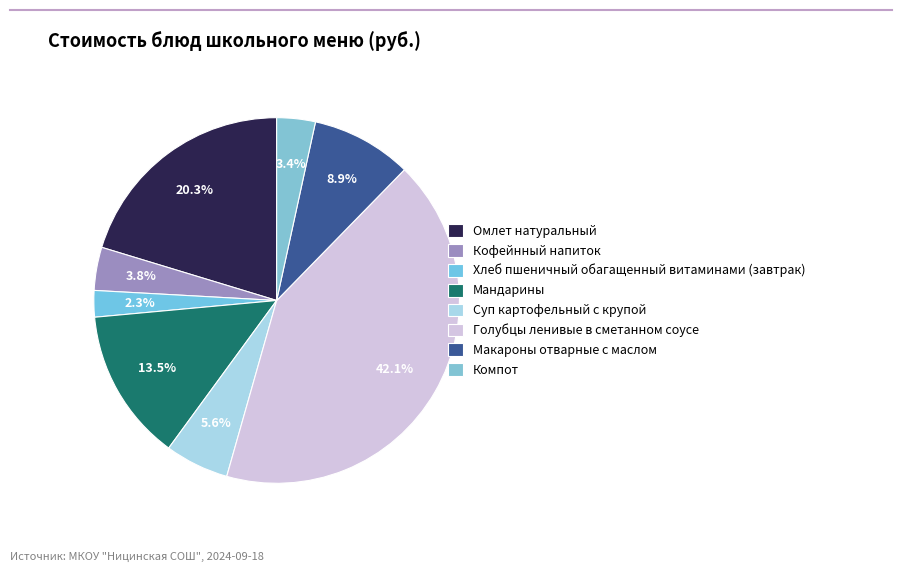

What percentage is the Кофейнный напиток slice, to the nearest percent?

4%